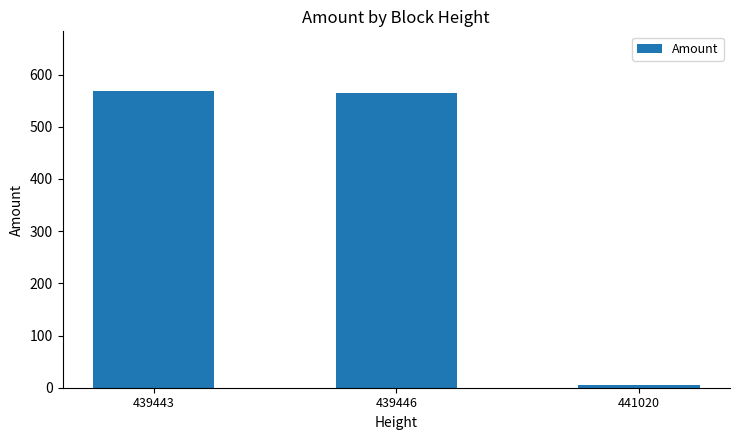

Where is the data nearest to the value 287?

439446